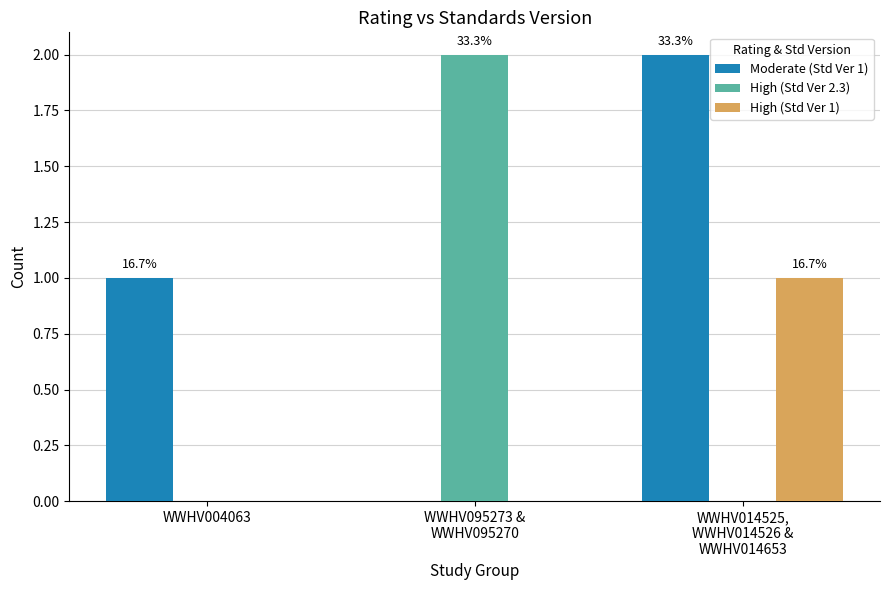

How many values in Moderate (Std Ver 1) are above zero?

2